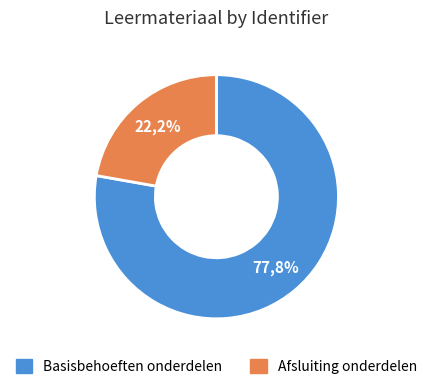

True or false: GO/NO GO accounts for 17% of the total.

False